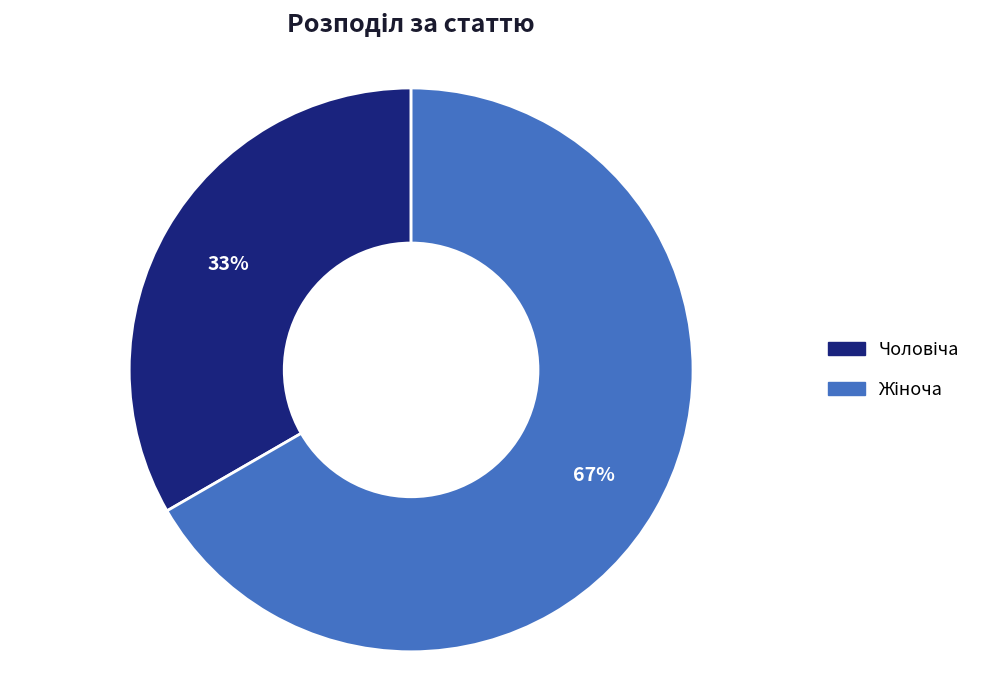

Is there a majority slice in this chart?

Yes